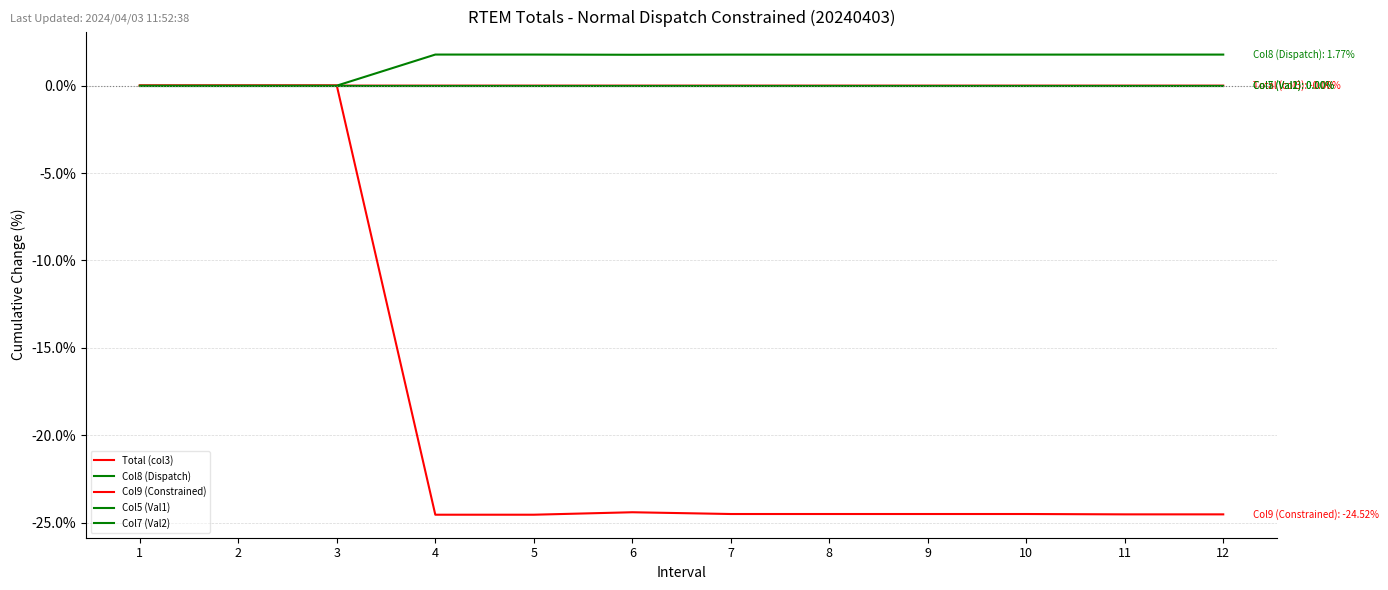

Which series has the largest range (max minus min)?

Col9 (Constrained)